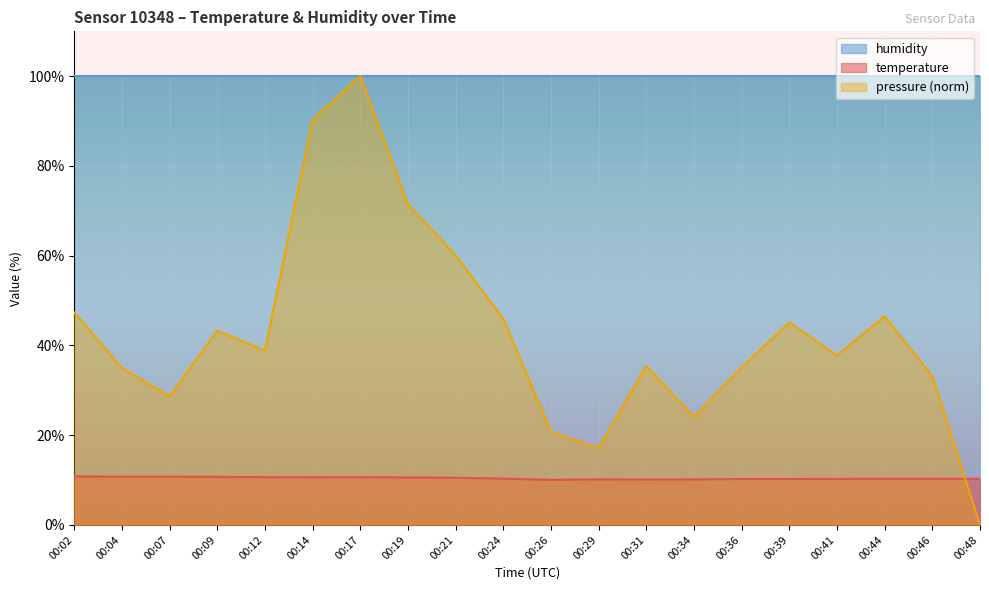

Between 00:19 and 00:36, which series saw the biggest shift?

pressure (norm)